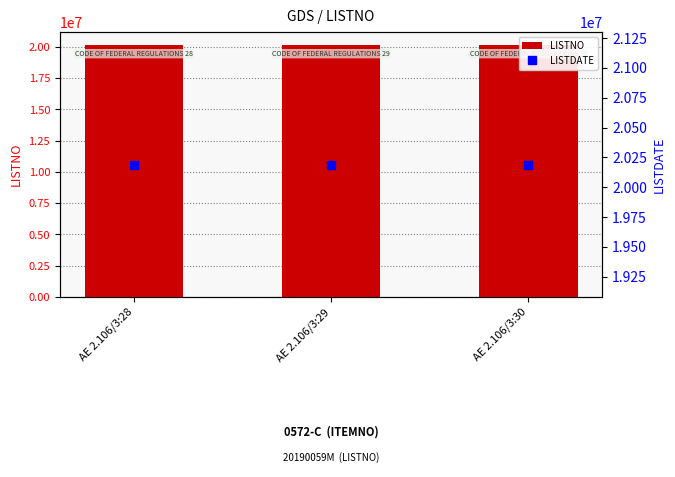

What is the minimum value shown in the chart?

20190059